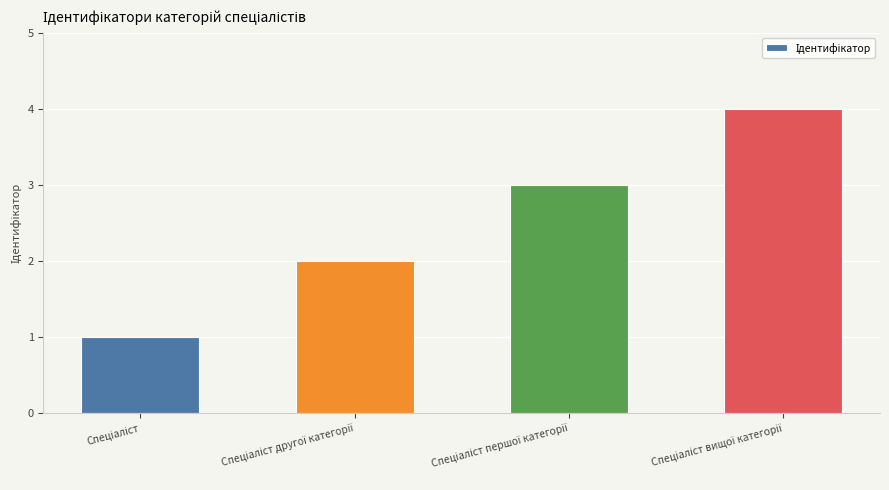

What is the difference between the maximum and minimum values?

3